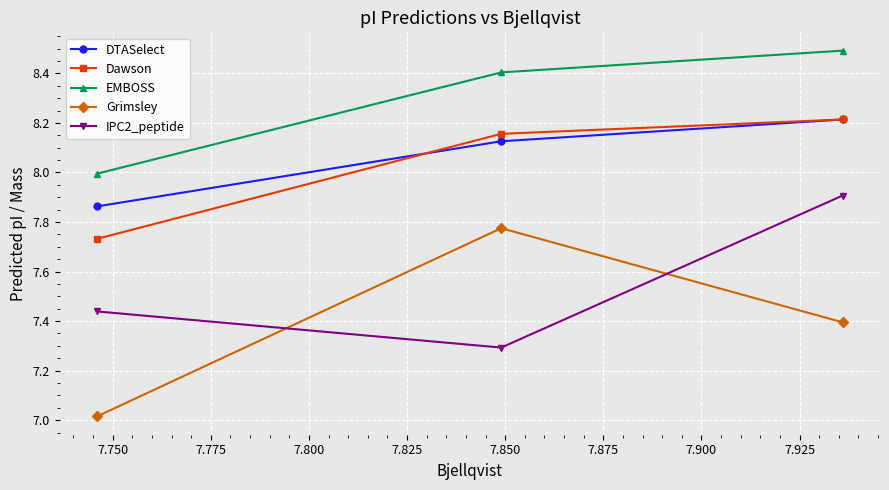

What are all the series names shown in the legend?

DTASelect, Dawson, EMBOSS, Grimsley, IPC2_peptide